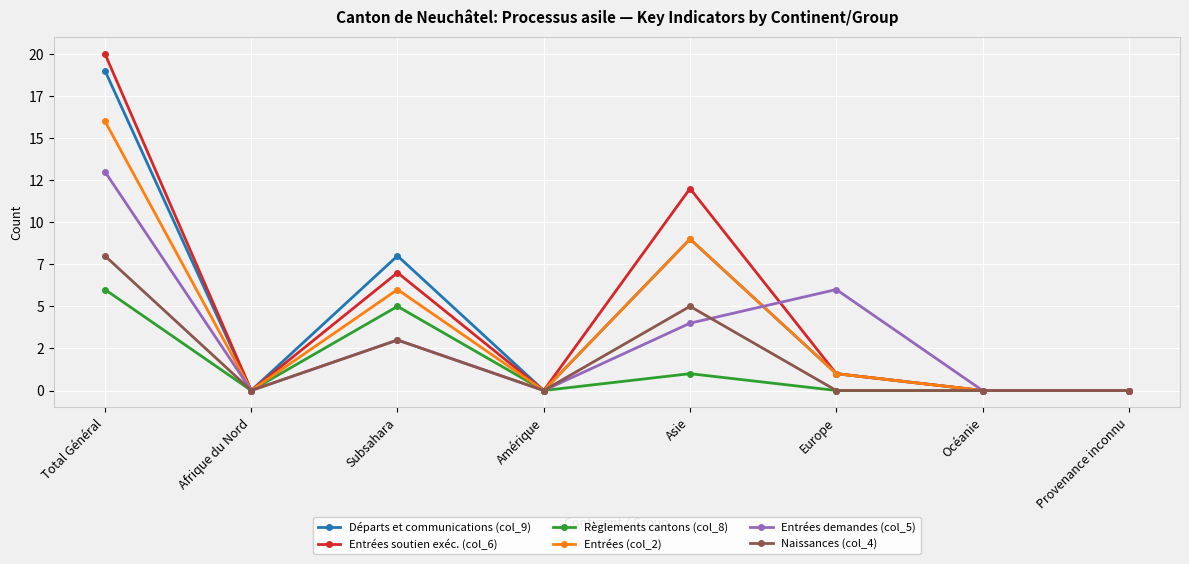

Which series has the largest range (max minus min)?

Entrées soutien exéc. (col_6)